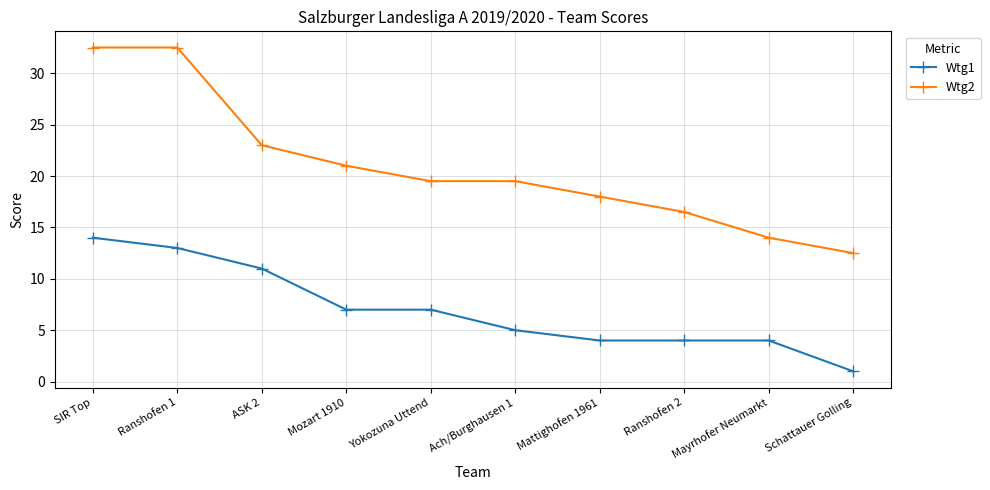

Reading right to left, what are all the values shown in this chart?

Wtg1: 1.0	4.0	4.0	4.0	5.0	7.0	7.0	11.0	13.0	14.0
Wtg2: 12.5	14.0	16.5	18.0	19.5	19.5	21.0	23.0	32.5	32.5